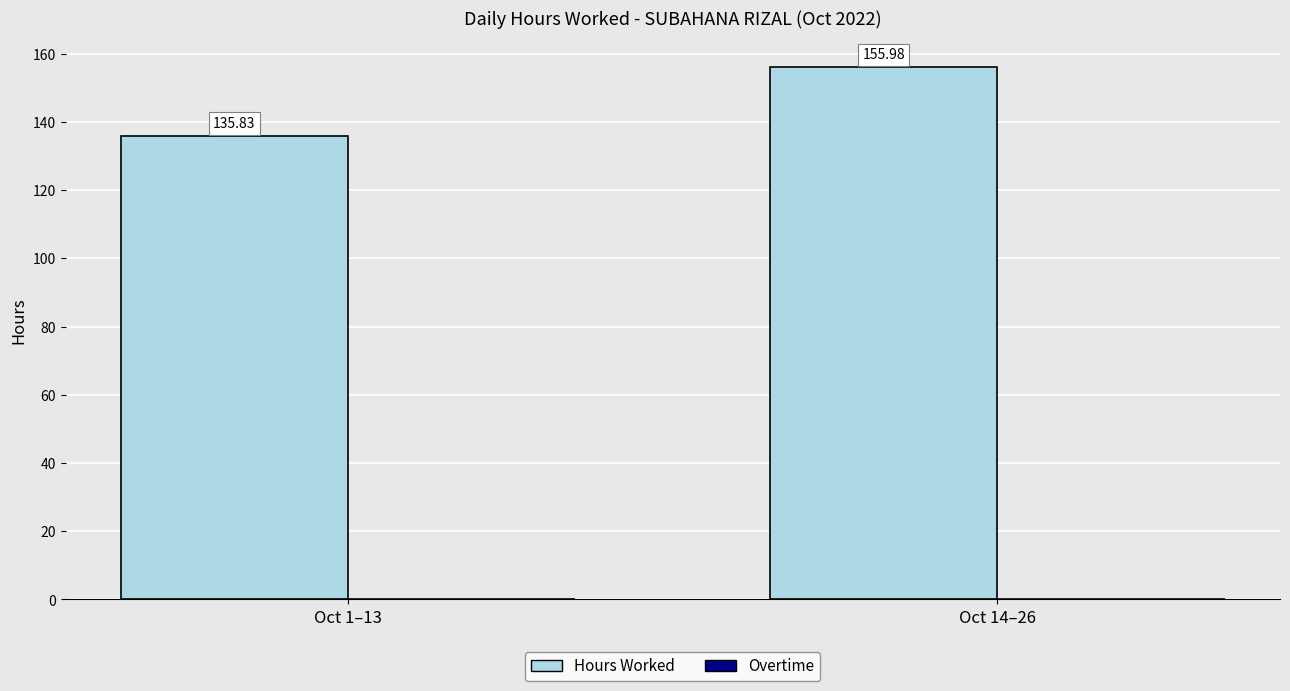

What is the sum of the values at Oct 14–26 and Oct 1–13?

291.8